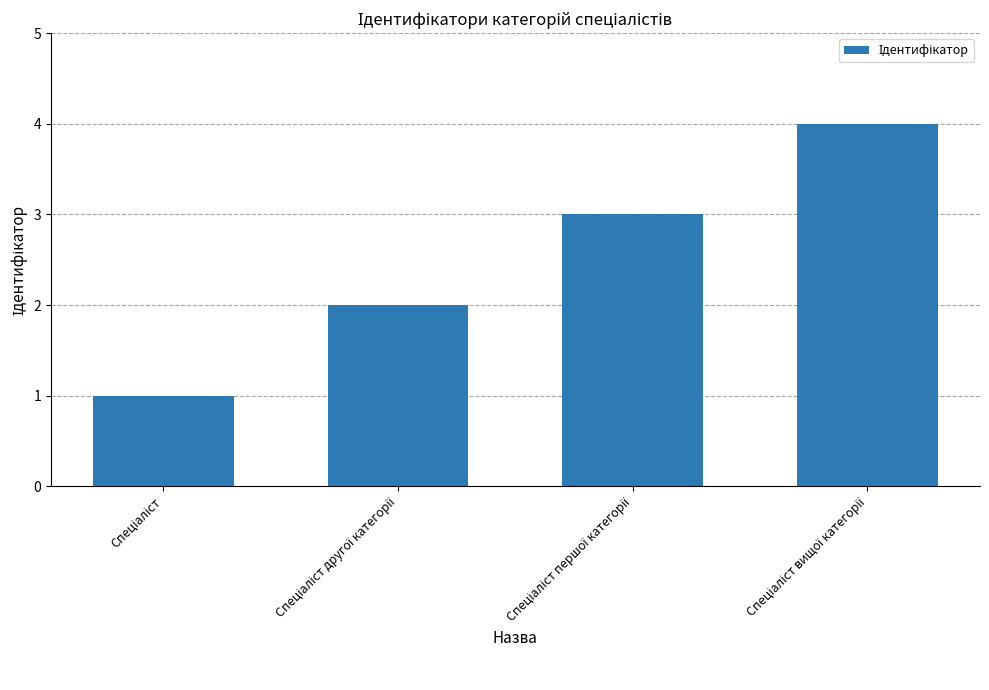

What is the difference between the maximum and minimum values?

3